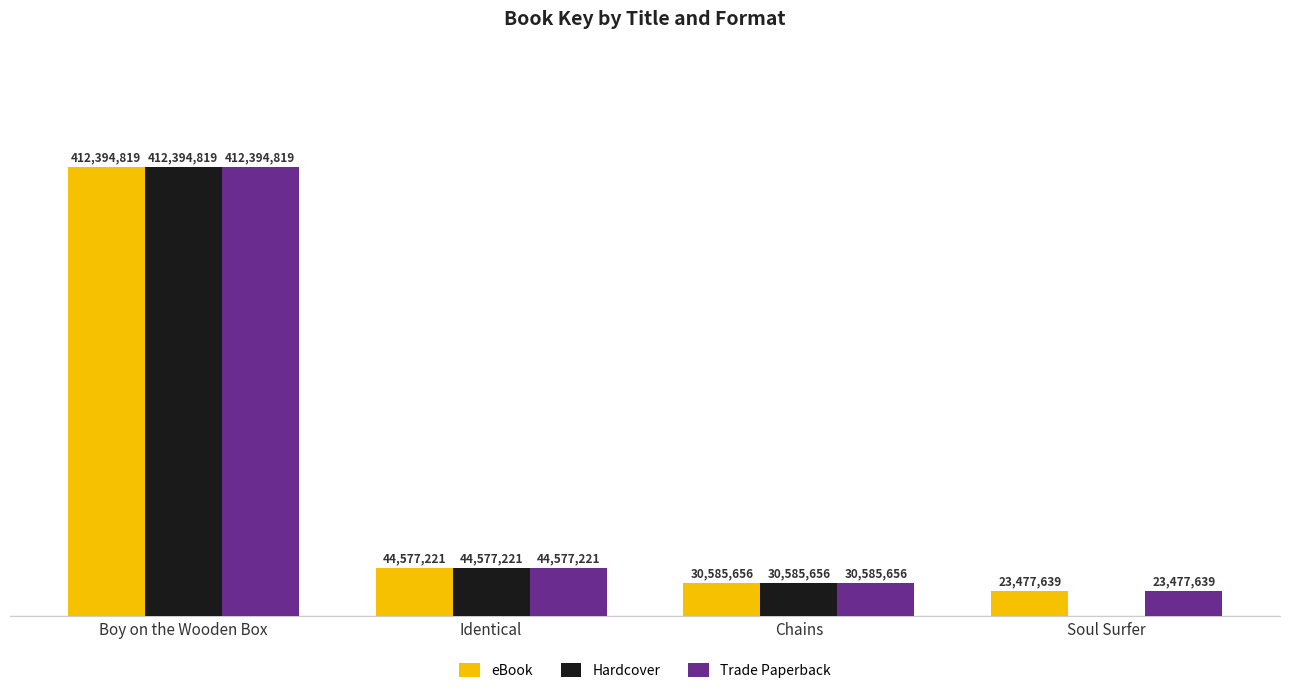

What are all the series names shown in the legend?

eBook, Hardcover, Trade Paperback